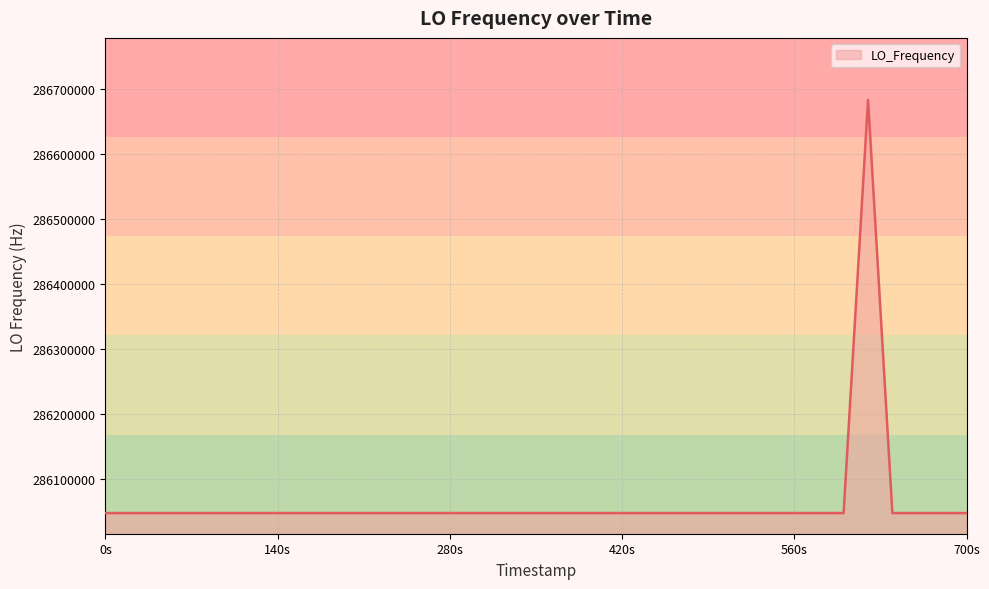

What is the smallest value displayed?

286046996.8